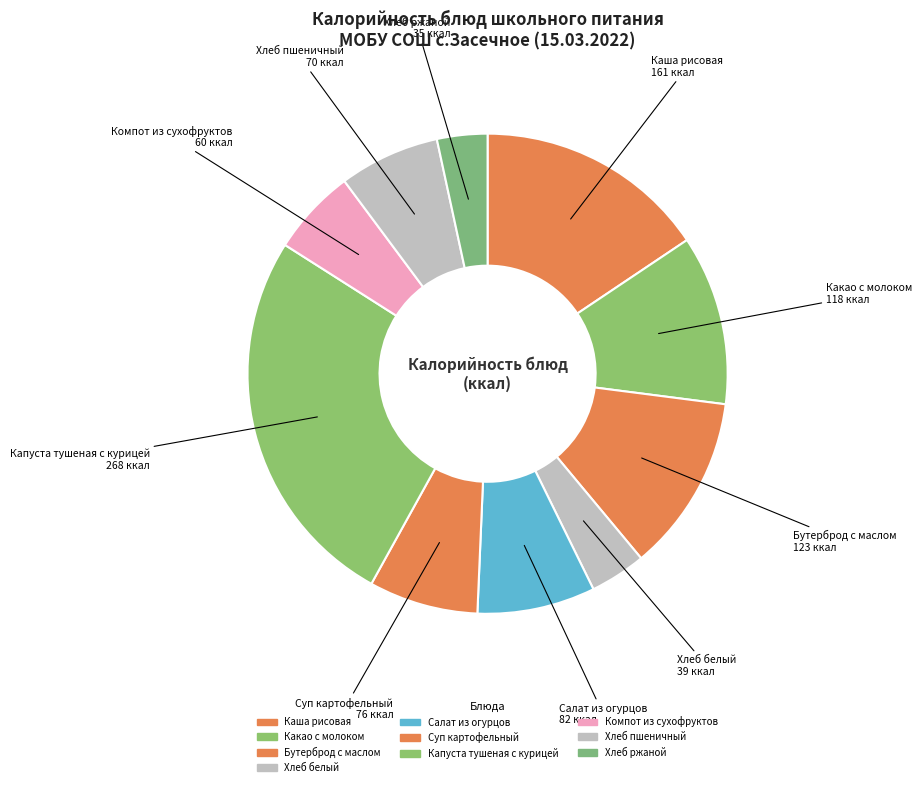

What percentage is the Какао с молоком slice, to the nearest percent?

11%